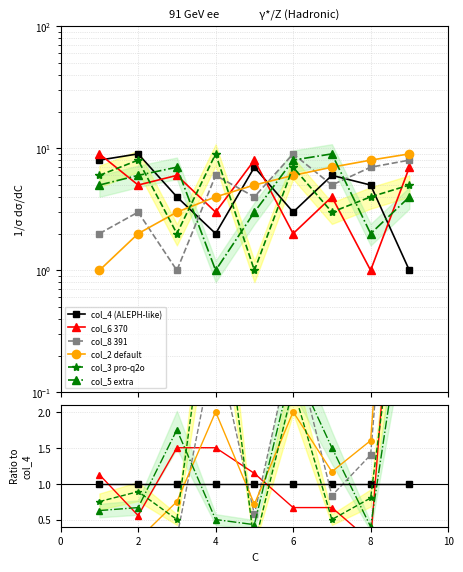

The col_5 extra series shows 1.1 at 8. True or false?

False